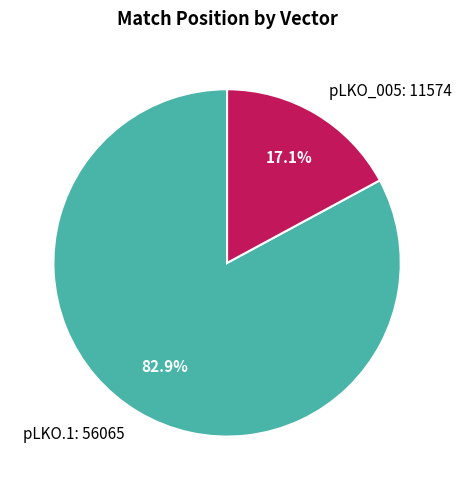

Does any single category account for the majority?

Yes